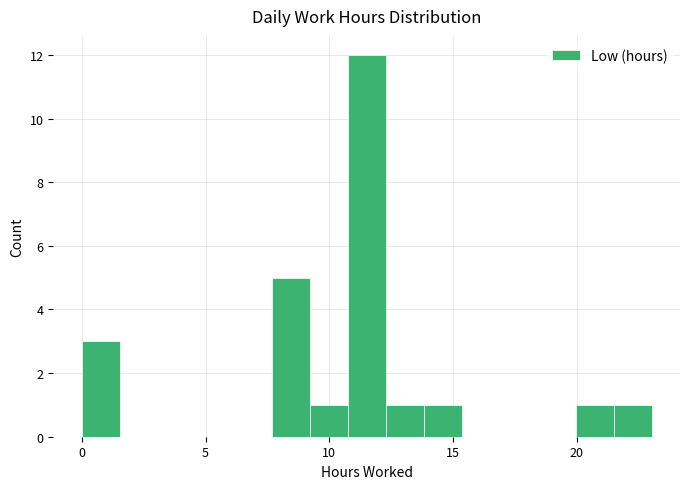

Read against the x-axis, roughly where is the centre of the tallest bar?

11.5